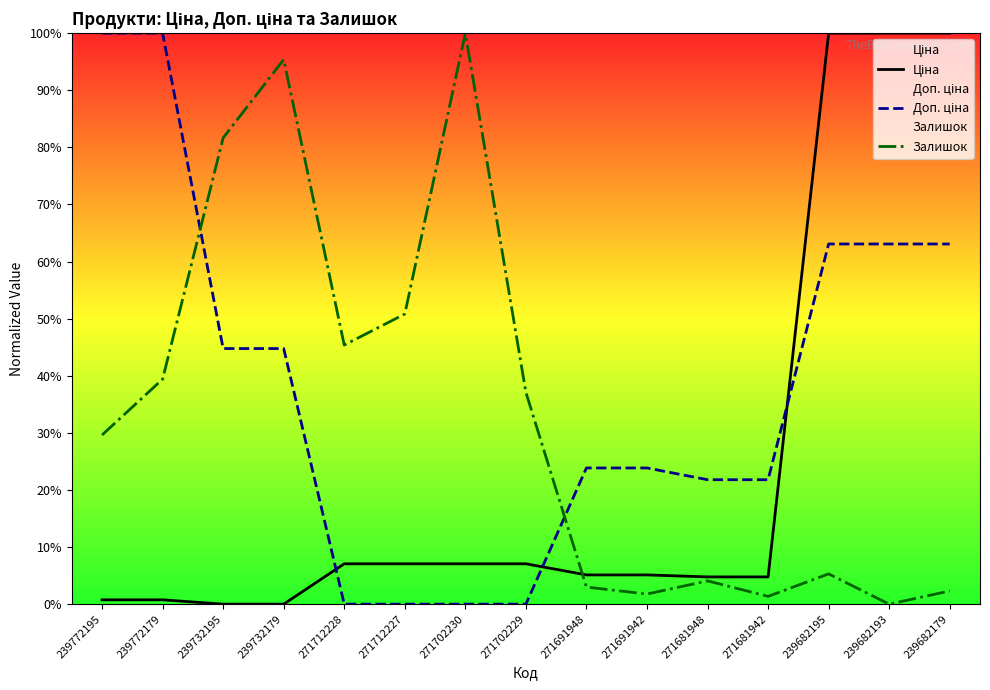

True or false: Ціна has more than 0 points higher than both neighbors.

False